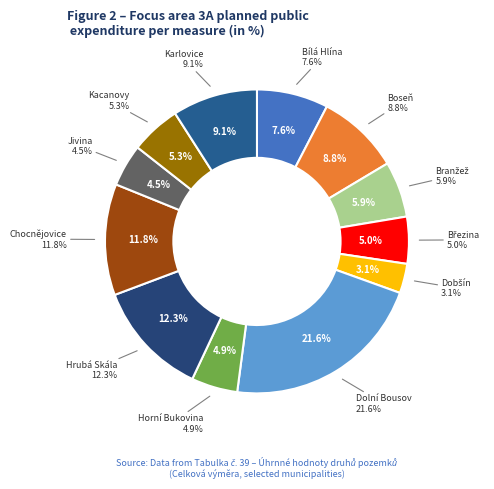

To the nearest percent, what portion does Horní Bukovina represent?

5%